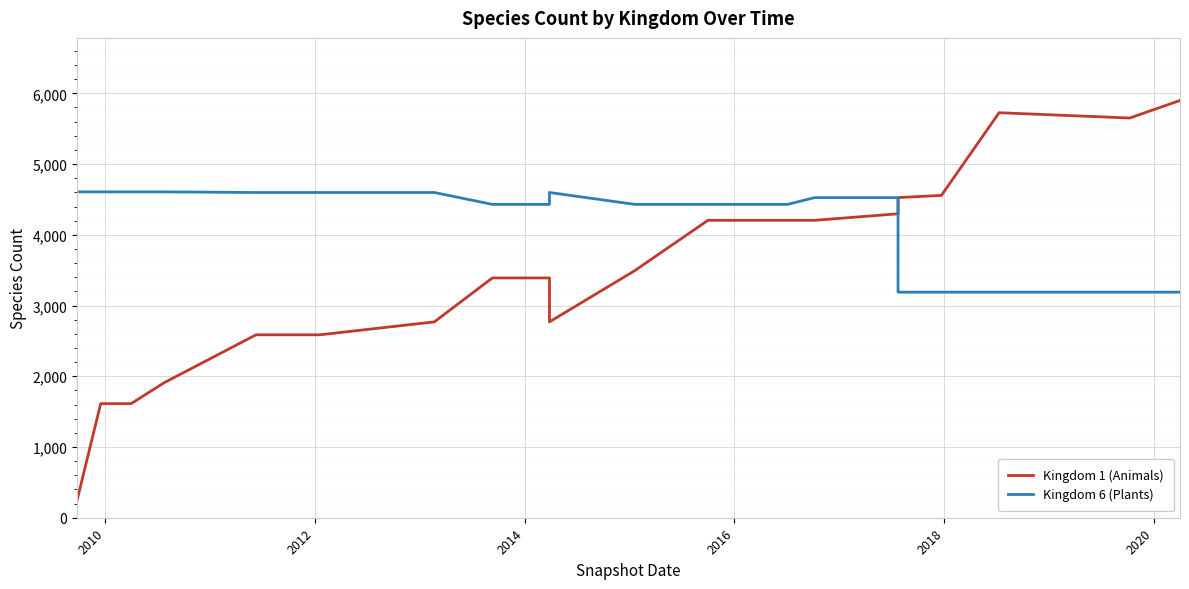

What is the smallest value displayed?

251